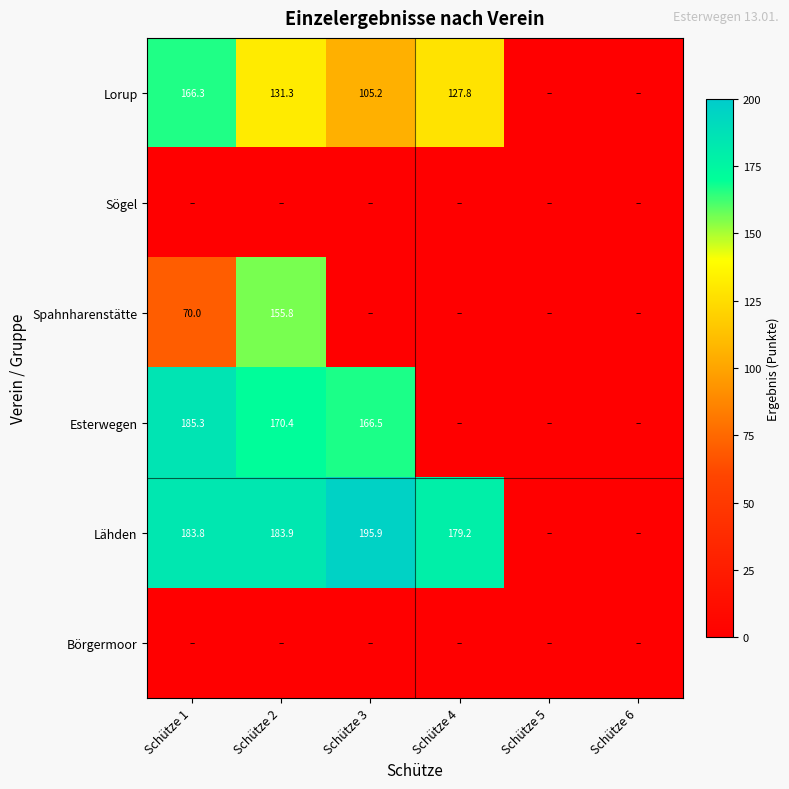

What is the difference between the Lähden values at Schütze 3 and Schütze 4?

16.7